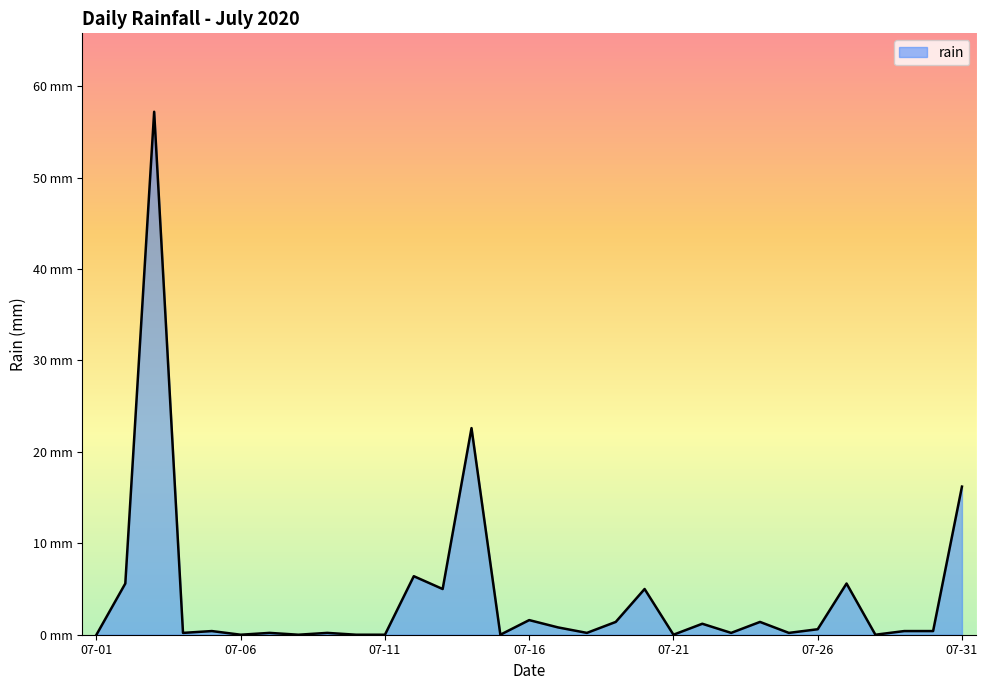

What is the value of the 27th point from the left?

5.6